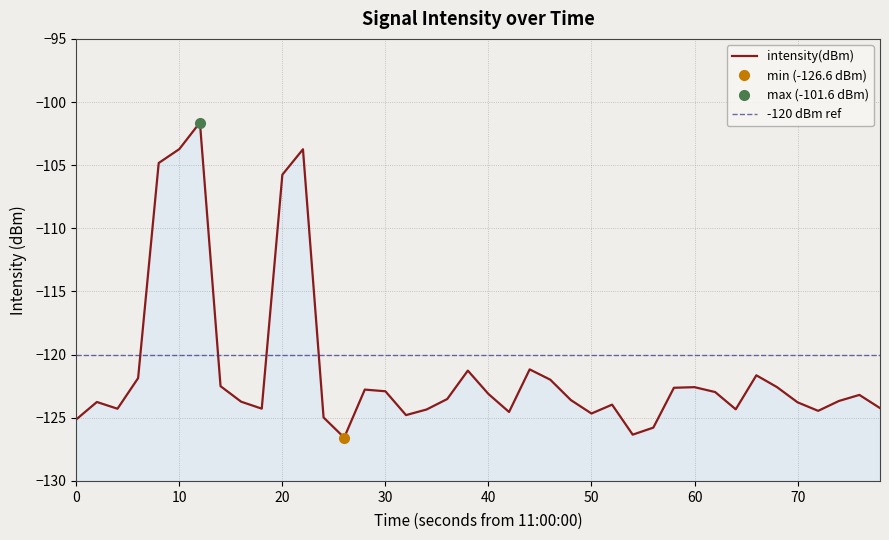

How many distinct data groups are displayed?

1